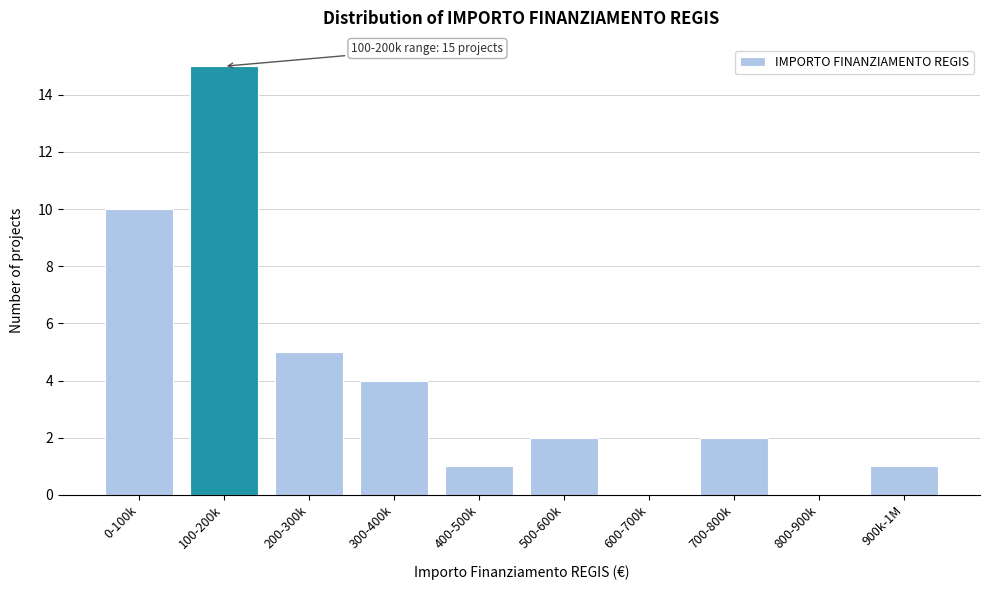

Reading left to right, what are all the values shown in this chart?

0-100k=10	100-200k=15	200-300k=5	300-400k=4	400-500k=1	500-600k=2	600-700k=0	700-800k=2	800-900k=0	900k-1M=1